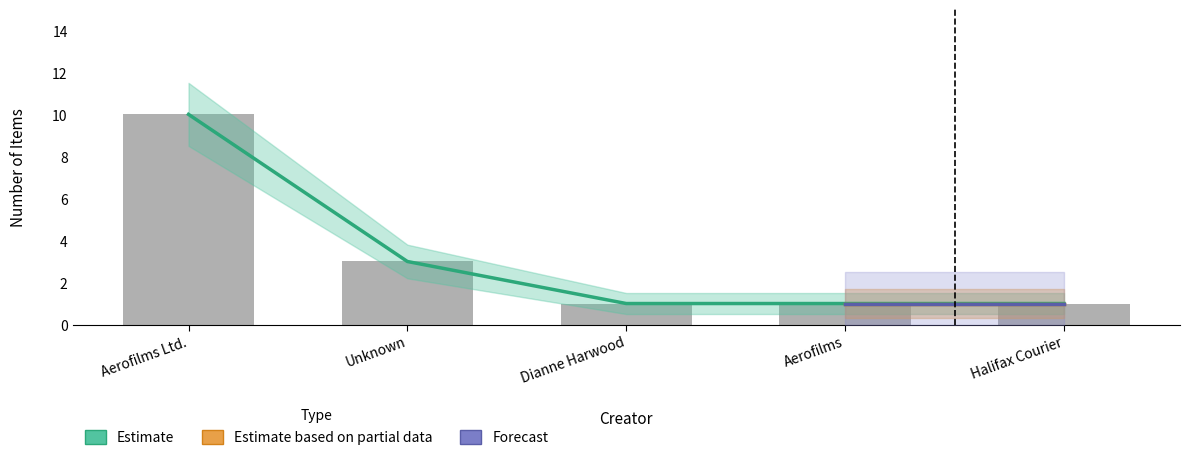

What is the average value?

3